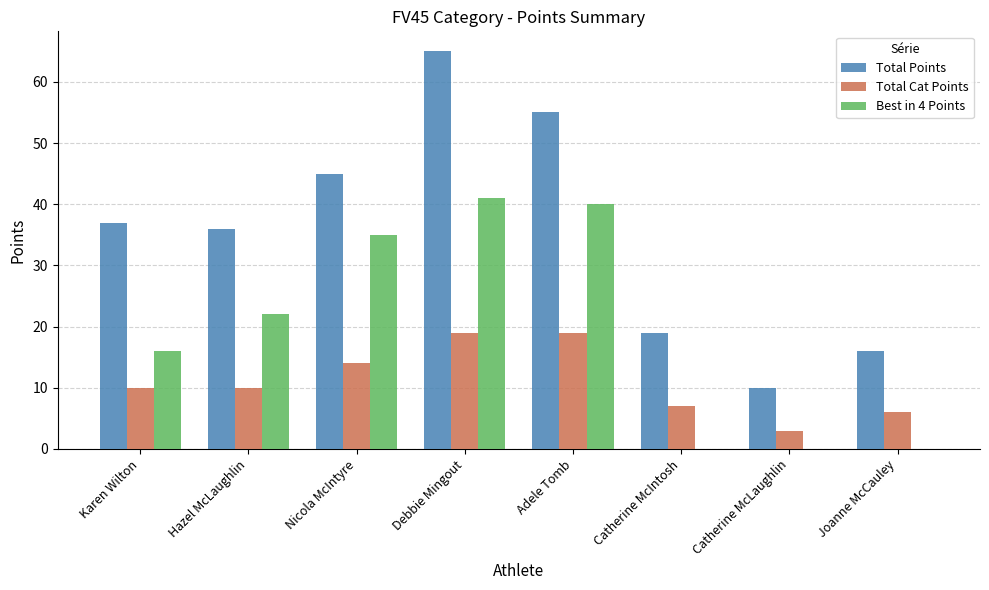

At which label is Best in 4 Points closest to 20?

Hazel McLaughlin